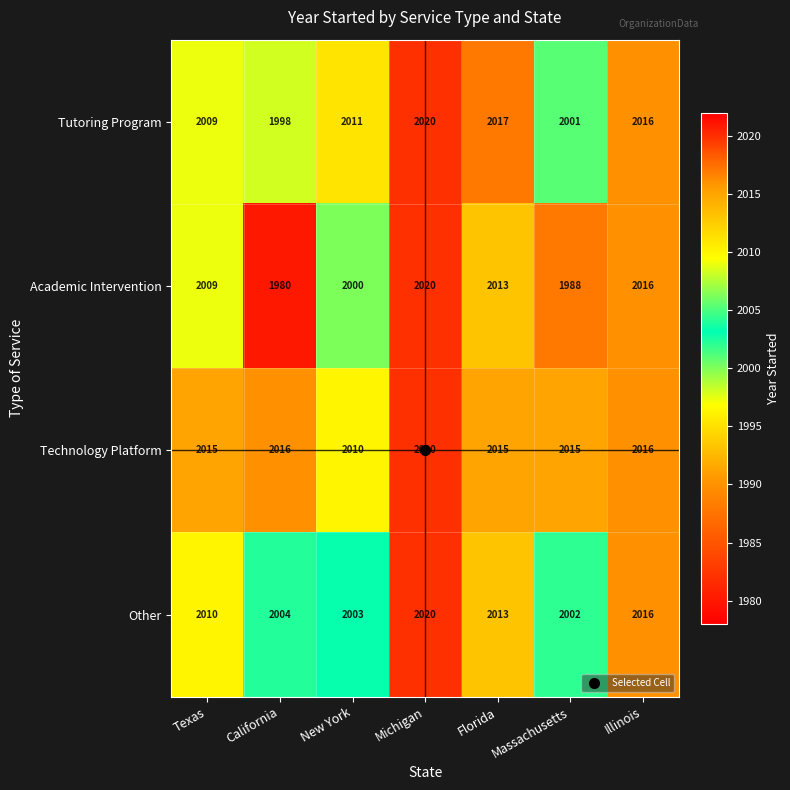

What is the difference between the second highest and second lowest values in the Other series?

13